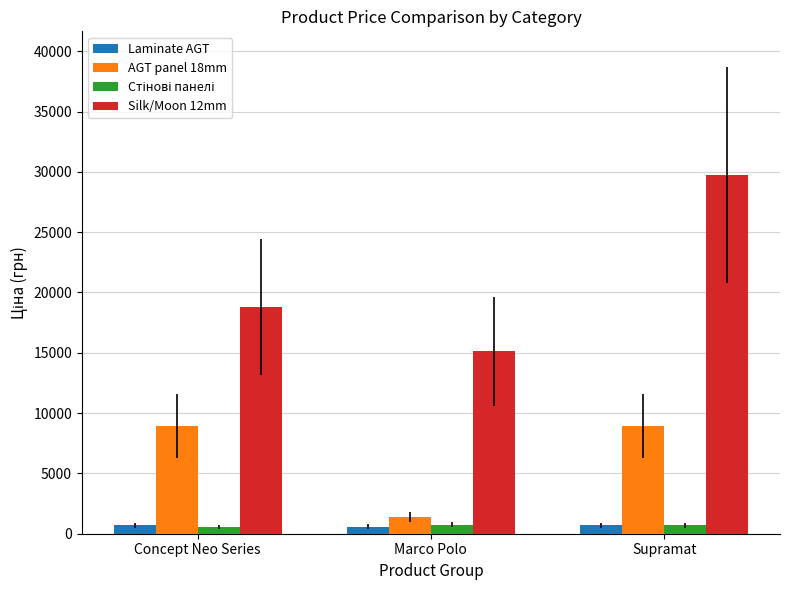

At which category is the sum across all series the highest?

Supramat